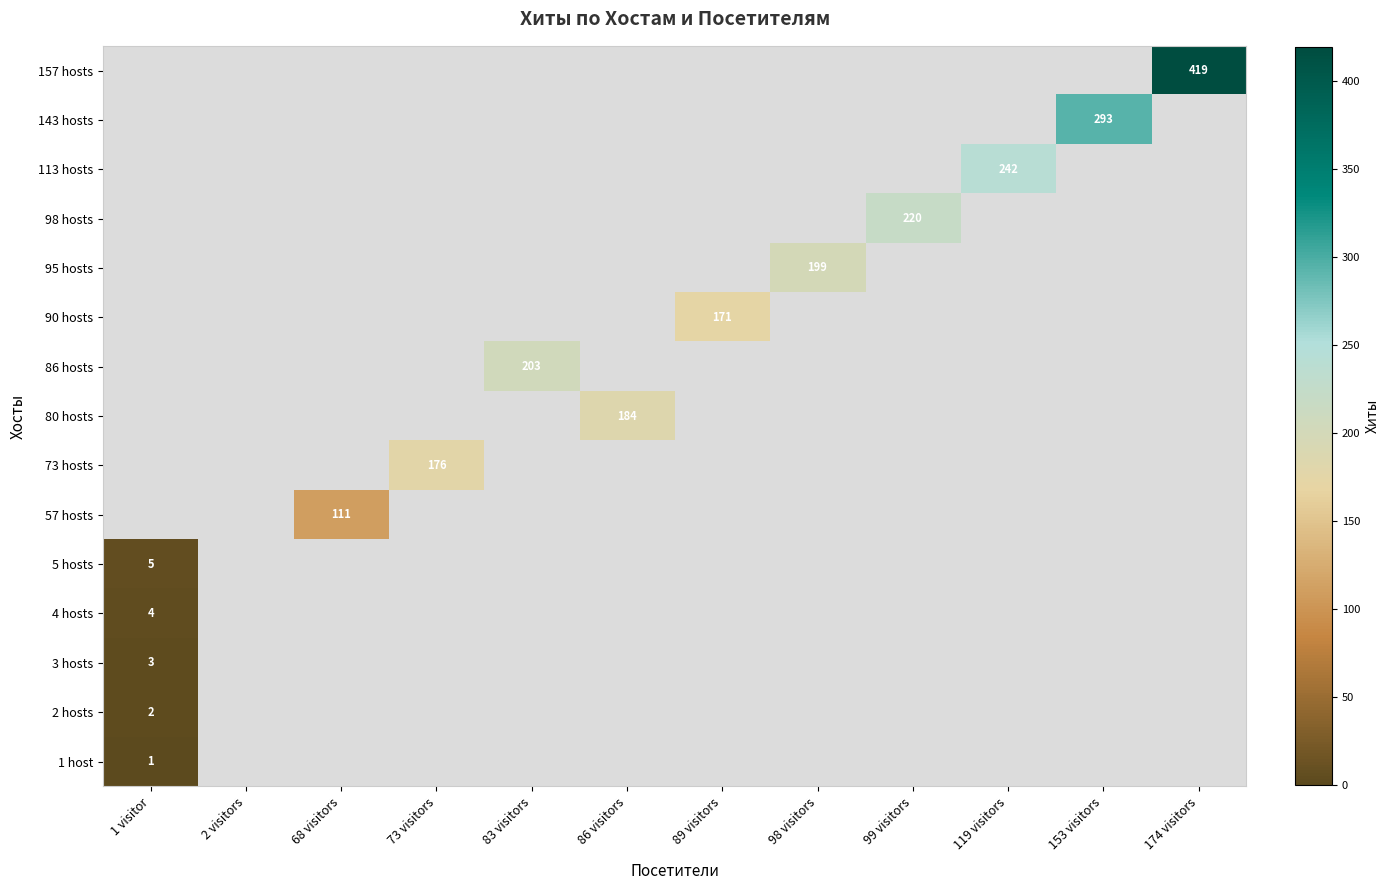

Is it true that 80 hosts equals 0.4 at 83 visitors?

False